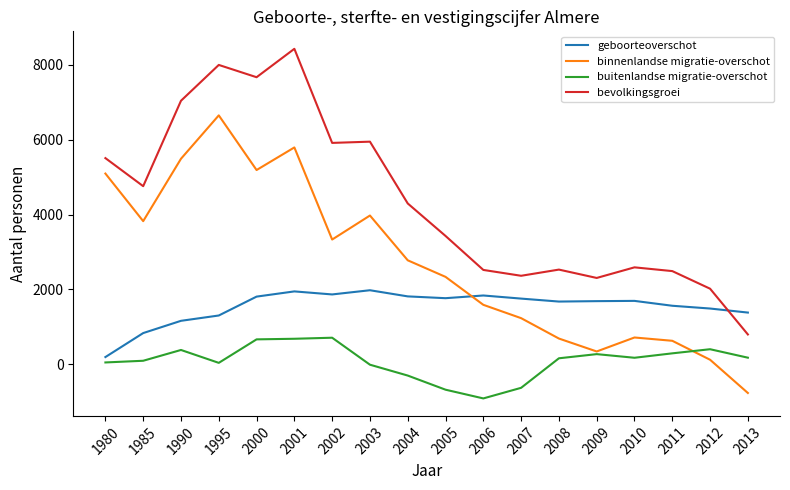

What is the difference between the second highest and minimum values in the binnenlandse migratie-overschot series?

6553